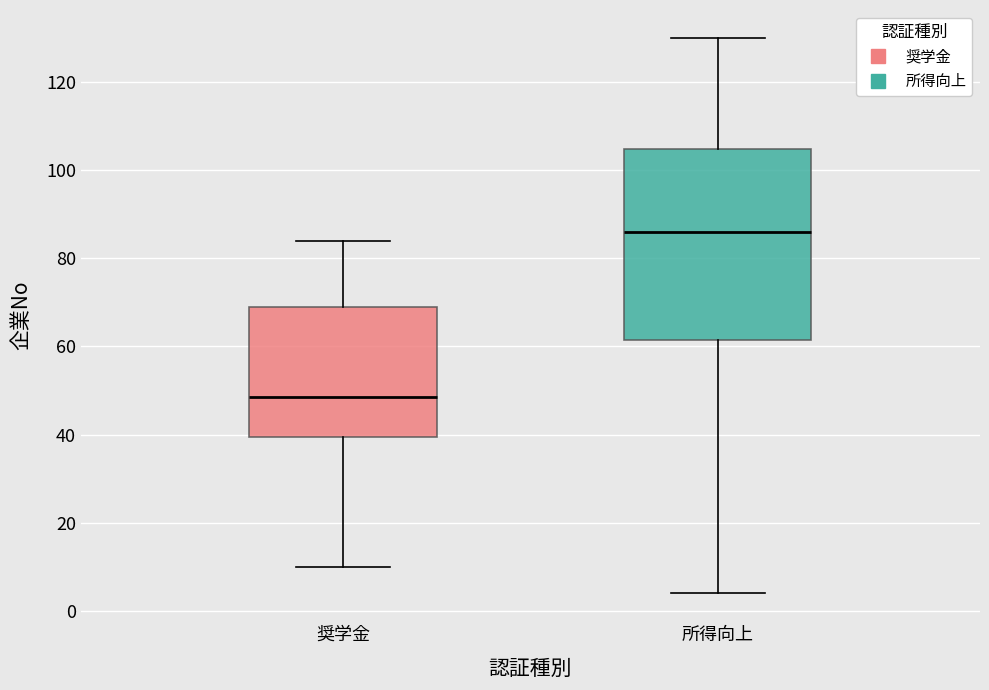

Reading left to right, read every box against the y-axis: the position of its median line, the range the box covers, and the ends of its whiskers. The values are not printed on the chart, so give them approximately, as read against the axis.

奨学金: median 48, box 40 to 70, whiskers 10 to 84
所得向上: median 86, box 62 to 104, whiskers 4 to 130